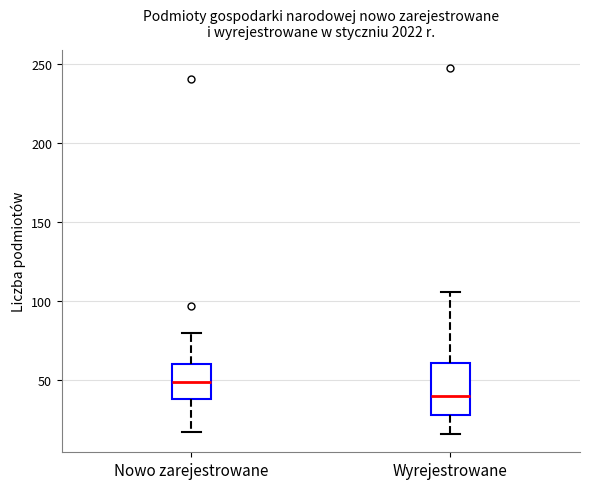

Where does the lower whisker of the box for Nowo zarejestrowane end on the y-axis? The values are not printed on the chart, so give them approximately, as read against the axis.

15